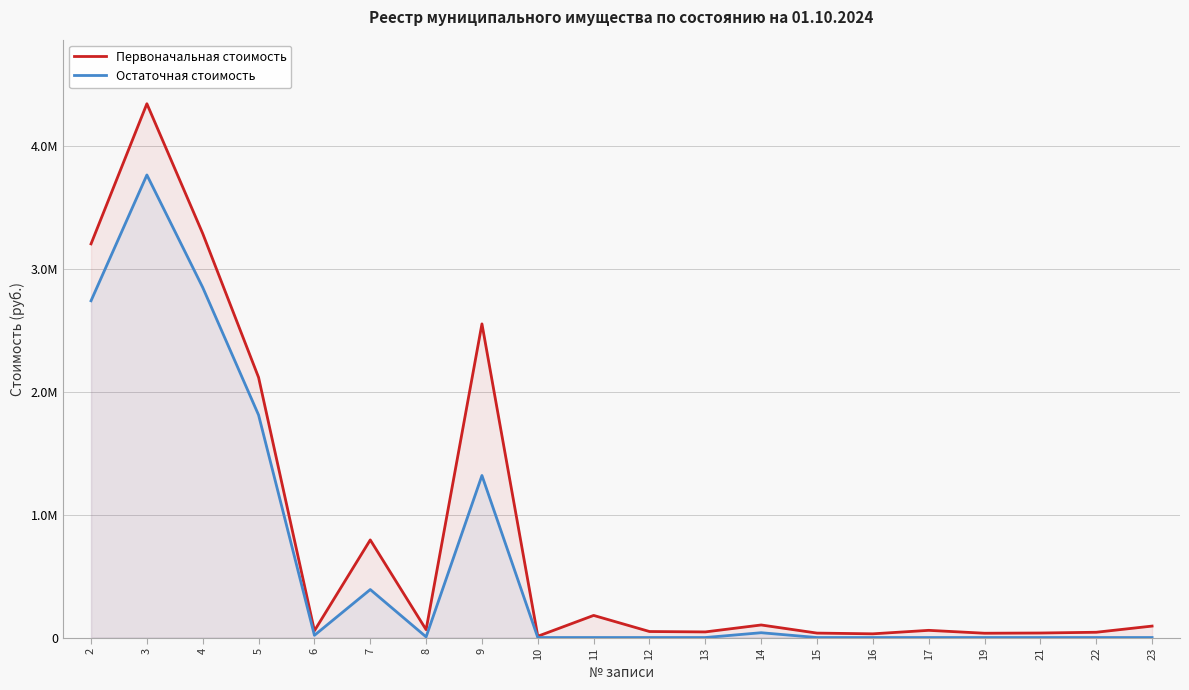

How many lines are shown in the chart?

2